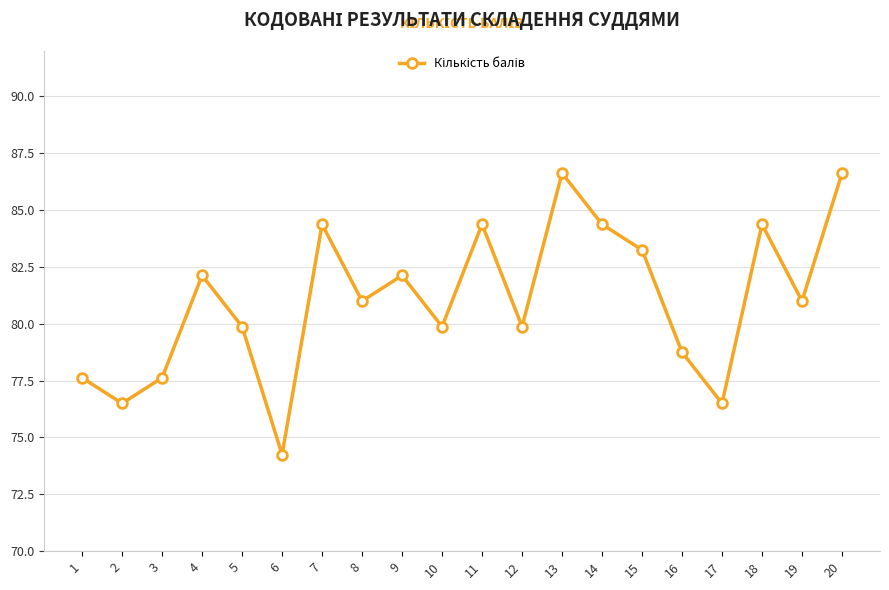

What is the change in value from 9 to 16?

-3.4